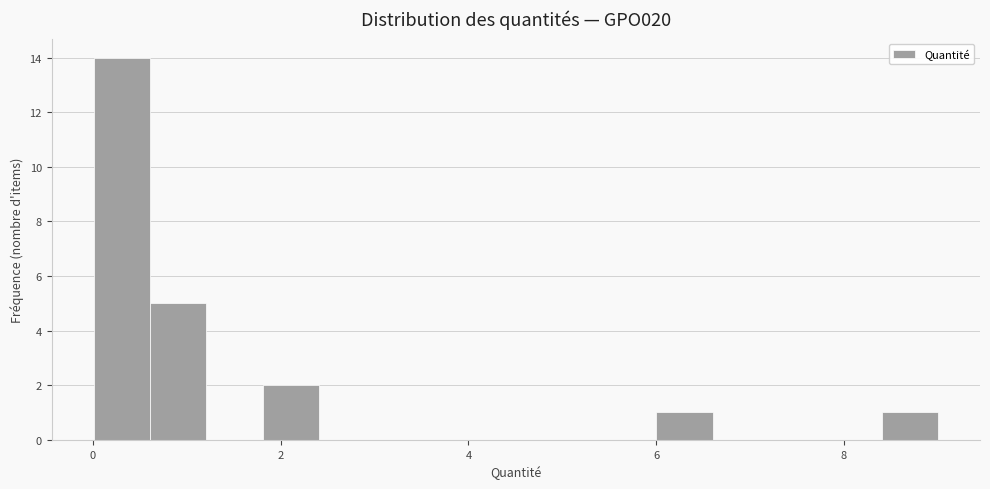

Read against the x-axis, roughly where is the centre of the tallest bar?

0.4